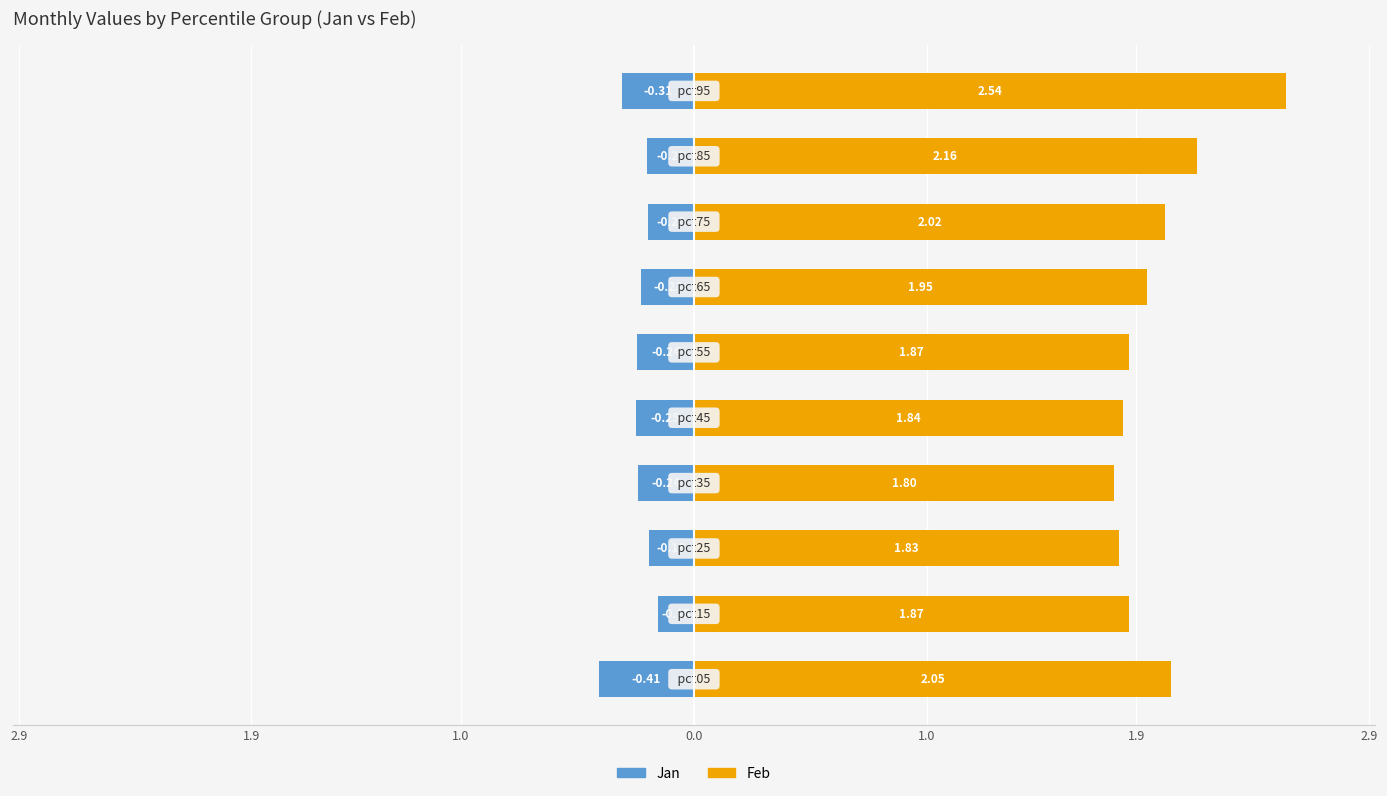

How many bars are there in total?

20